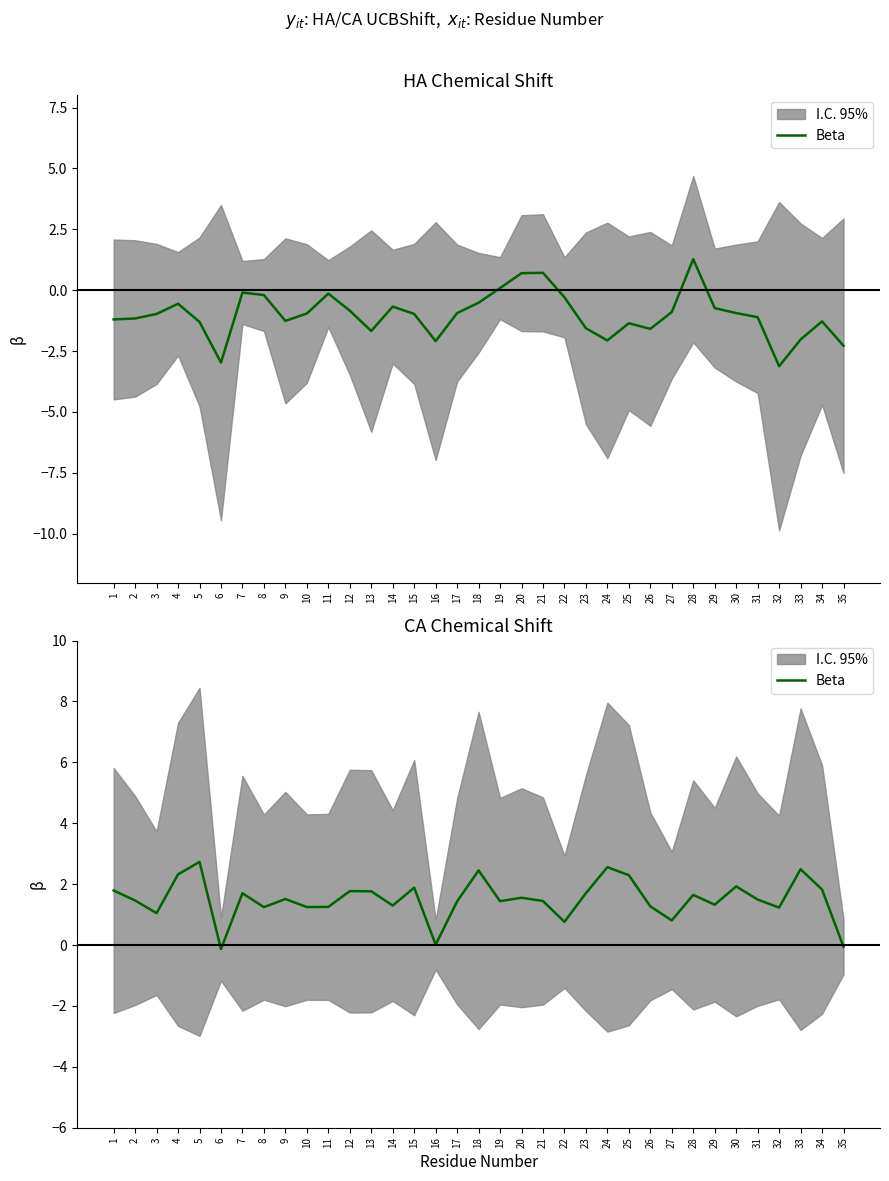

Does the chart have visible grid lines?

No